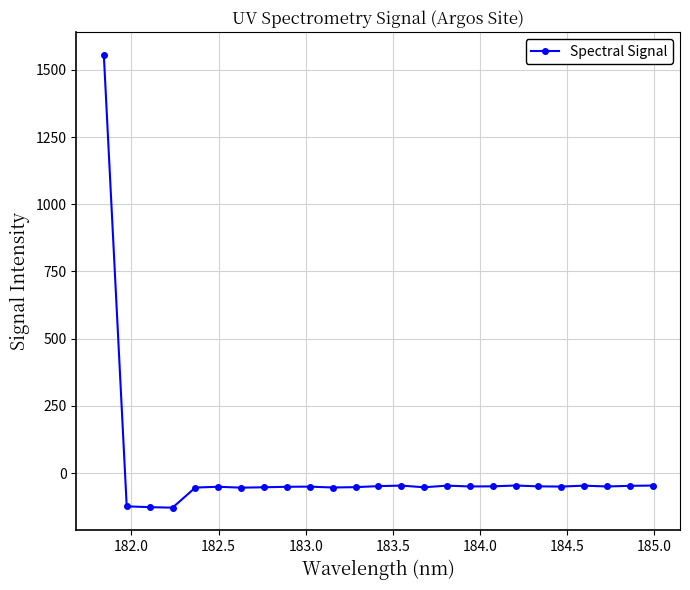

What is the sum of all values?

125.8